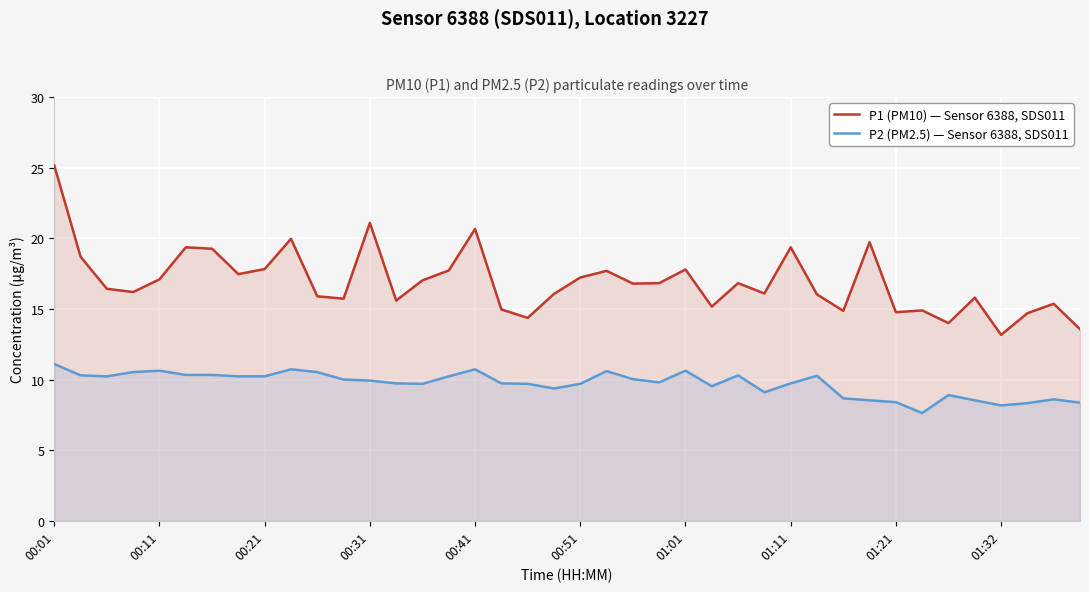

True or false: P2 (PM2.5) — Sensor 6388, SDS011 and P1 (PM10) — Sensor 6388, SDS011 intersect in this chart.

False